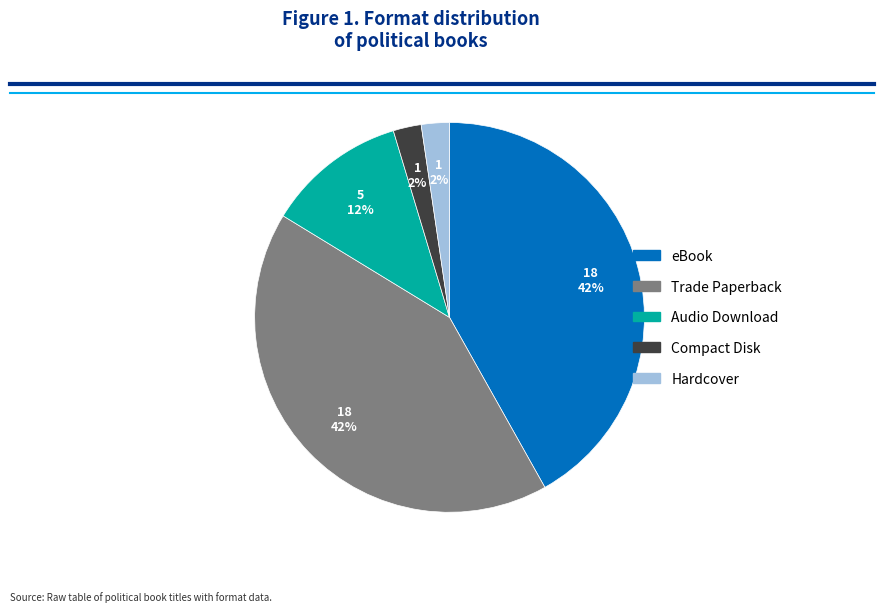

To the nearest percent, what is the combined percentage of Hardcover and Trade Paperback?

44%